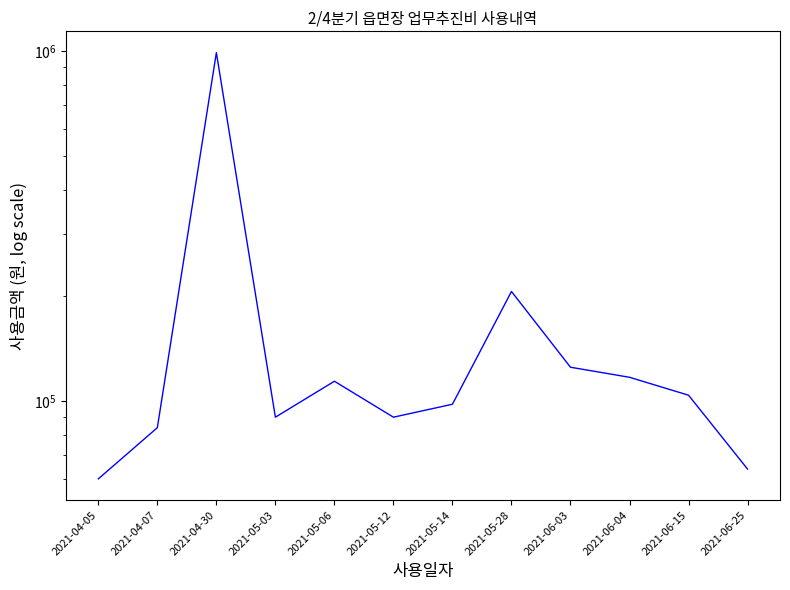

True or false: there are more than 0 points higher than both neighbors.

True